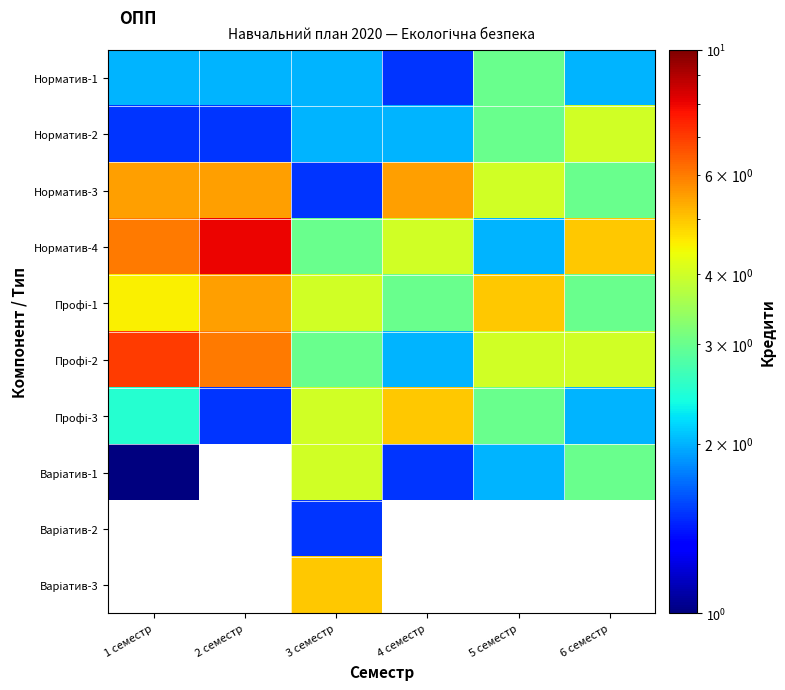

Which series changed the most between 1 семестр and 5 семестр?

Норматив-4